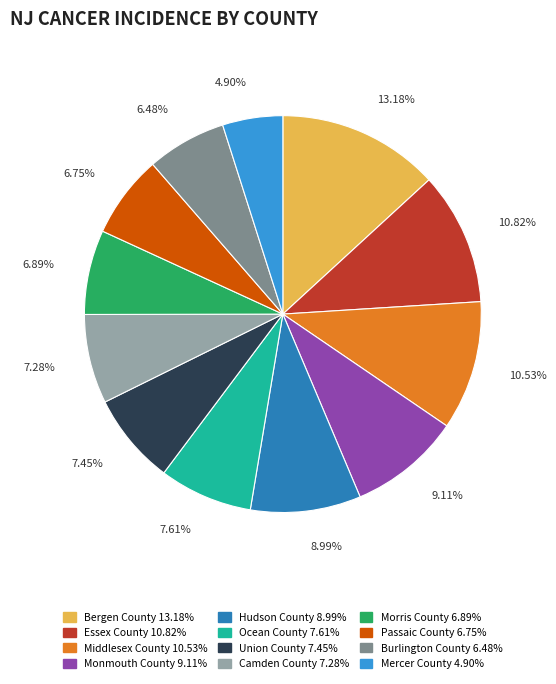

Which has a higher value, Morris County or Hudson County?

Hudson County